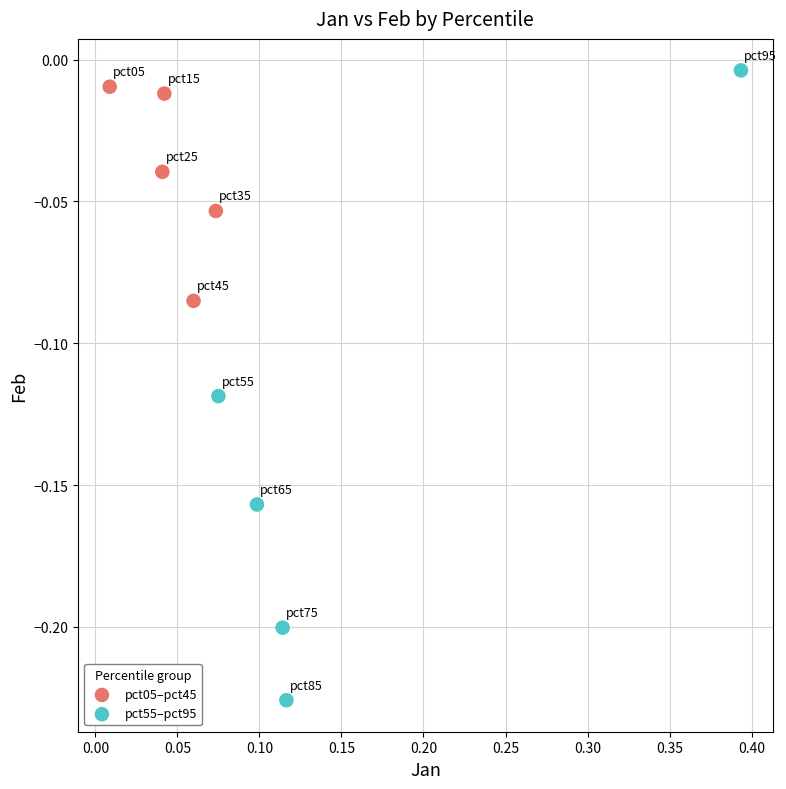

Which series contains the lowest Y value?

pct55–pct95